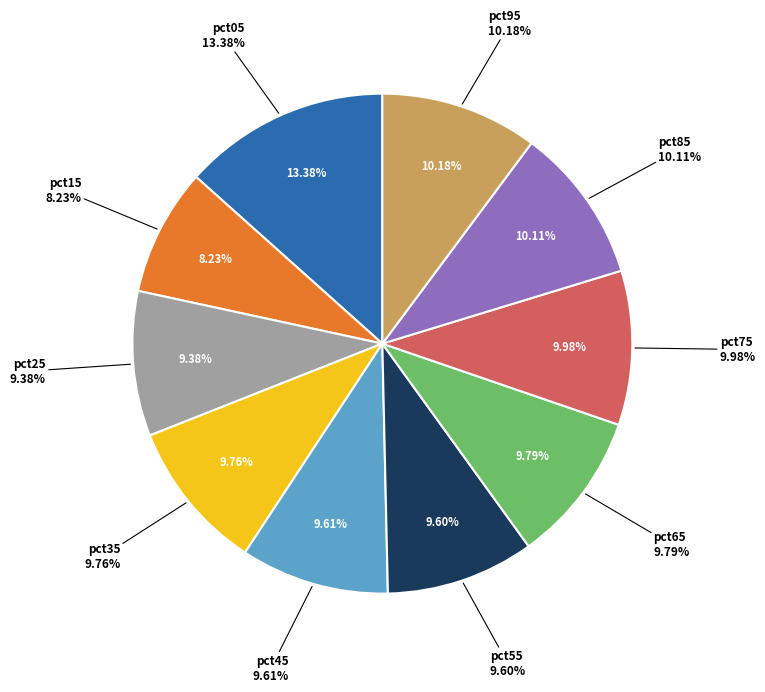

Which has a higher value, pct25 or pct15?

pct25